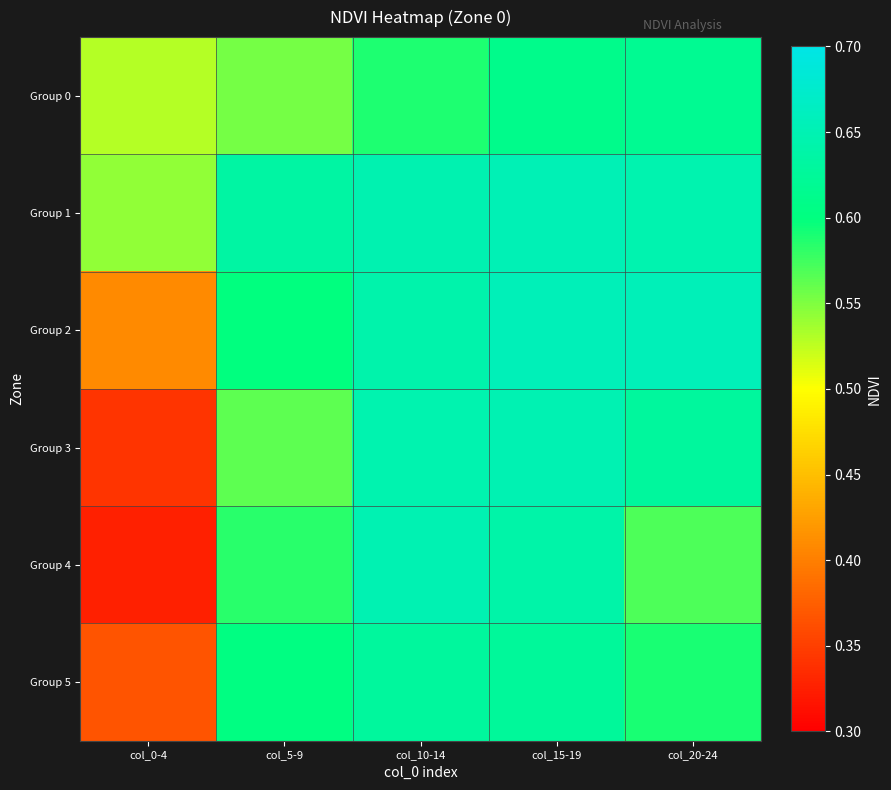

Reading left to right, list all the values displayed in this chart.

Group 0: col_0-4=0.5	col_5-9=0.6	col_10-14=0.6	col_15-19=0.6	col_20-24=0.6
Group 1: col_0-4=0.5	col_5-9=0.6	col_10-14=0.6	col_15-19=0.7	col_20-24=0.6
Group 2: col_0-4=0.4	col_5-9=0.6	col_10-14=0.6	col_15-19=0.7	col_20-24=0.7
Group 3: col_0-4=0.3	col_5-9=0.6	col_10-14=0.6	col_15-19=0.6	col_20-24=0.6
Group 4: col_0-4=0.3	col_5-9=0.6	col_10-14=0.6	col_15-19=0.6	col_20-24=0.6
Group 5: col_0-4=0.4	col_5-9=0.6	col_10-14=0.6	col_15-19=0.6	col_20-24=0.6